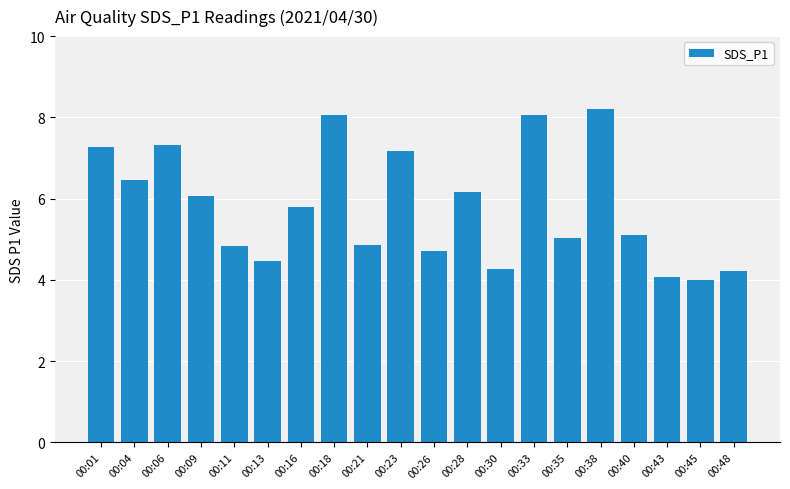

What is the ratio of the value at 00:11 to the value at 00:01?

0.7